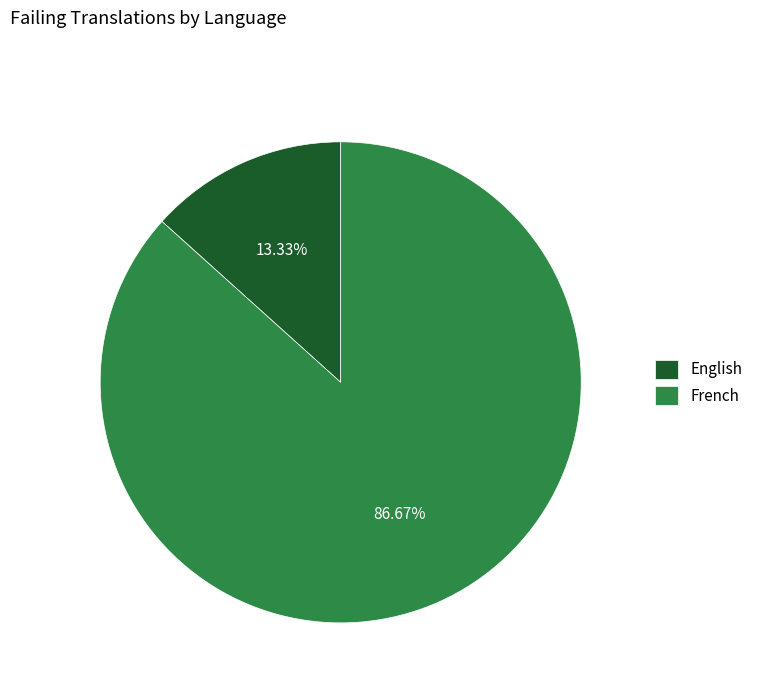

To the nearest percent, what is the average slice percentage?

50%